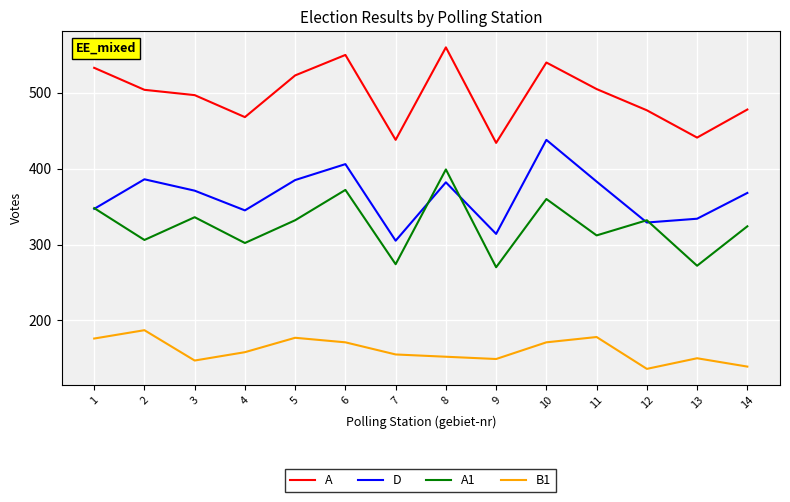

What is the difference between the highest and lowest values at 12?

341